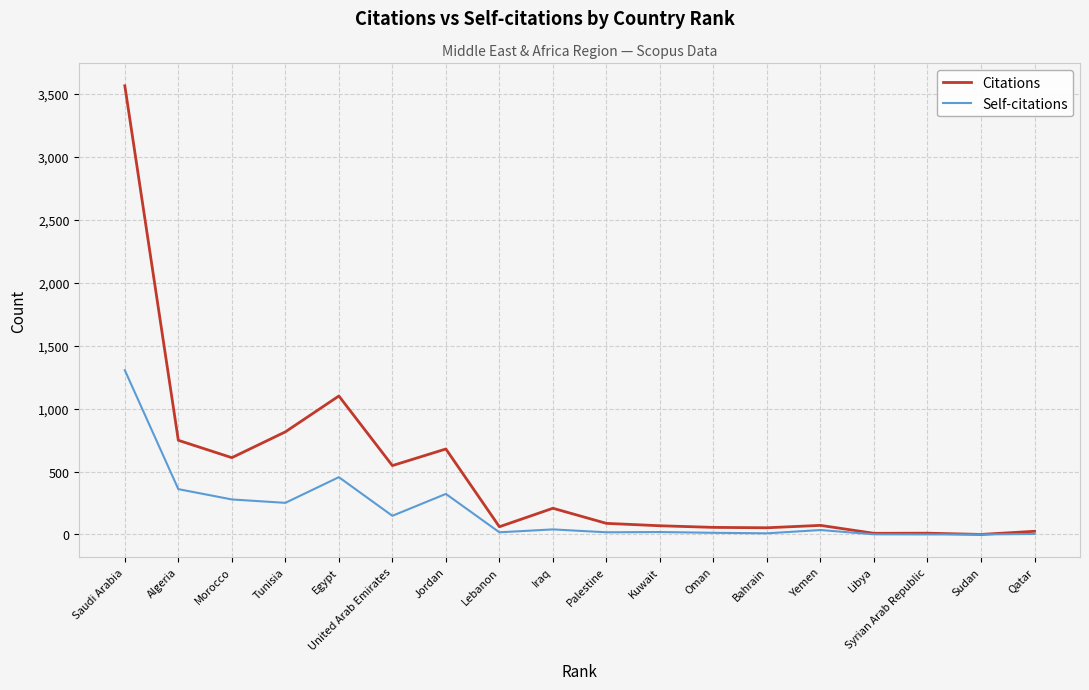

What are all the series names shown in the legend?

Citations, Self-citations